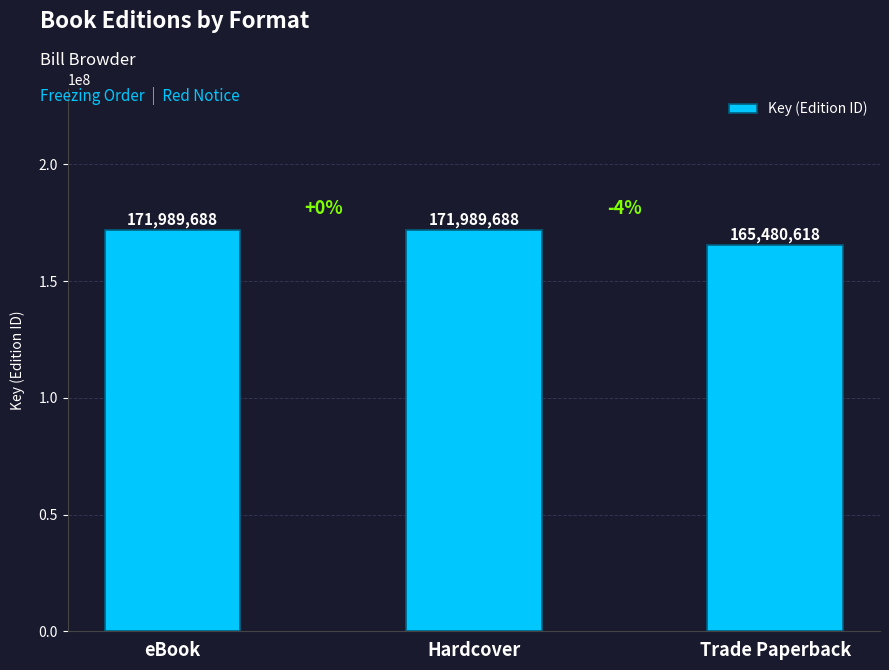

Count the values in the range 165480618 to 171989688.

3